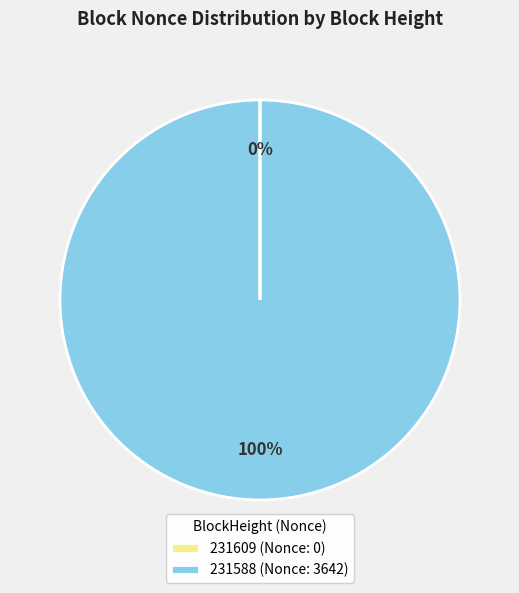

True or false: 231588 (Nonce: 3642) accounts for 100% of the total.

True